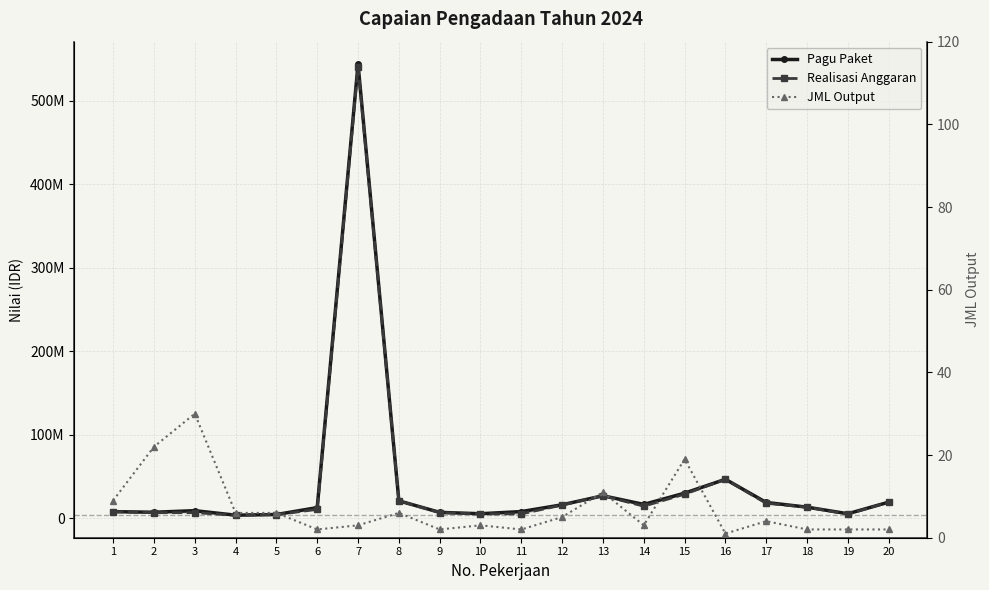

Which category has the highest value in the Realisasi Anggaran series?

7